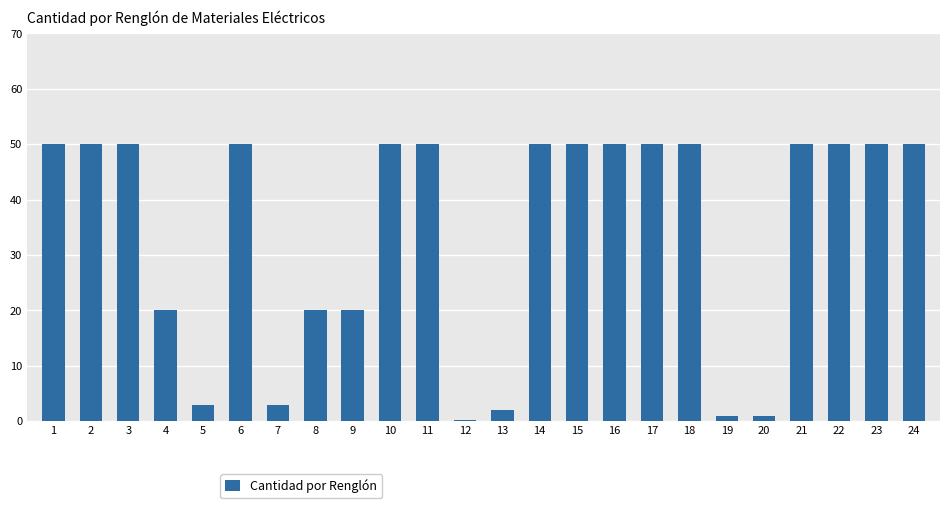

What is the sum of all values?

820.2